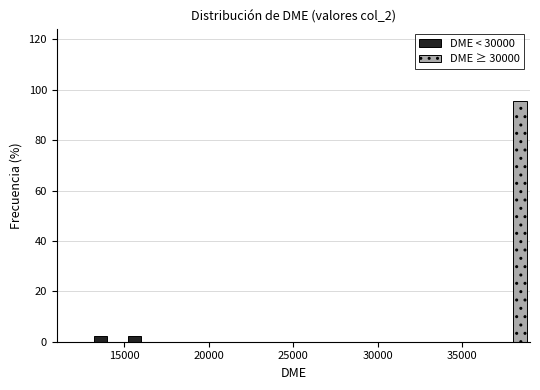

Reading left to right, transcribe this chart: for each range on the x-axis, give the height of each series' bar. The values are not printed on the chart, so give them approximately, as read against the axis.

13000 to 15000: DME < 30000=2	DME ≥ 30000=0
15000 to 17000: DME < 30000=2	DME ≥ 30000=0
17000 to 19000: DME < 30000=0	DME ≥ 30000=0
19000 to 21000: DME < 30000=0	DME ≥ 30000=0
21000 to 23000: DME < 30000=0	DME ≥ 30000=0
23000 to 25000: DME < 30000=0	DME ≥ 30000=0
25000 to 27000: DME < 30000=0	DME ≥ 30000=0
27000 to 29000: DME < 30000=0	DME ≥ 30000=0
29000 to 31000: DME < 30000=0	DME ≥ 30000=0
31000 to 33000: DME < 30000=0	DME ≥ 30000=0
33000 to 35000: DME < 30000=0	DME ≥ 30000=0
35000 to 37000: DME < 30000=0	DME ≥ 30000=0
37000 to 39000: DME < 30000=0	DME ≥ 30000=96